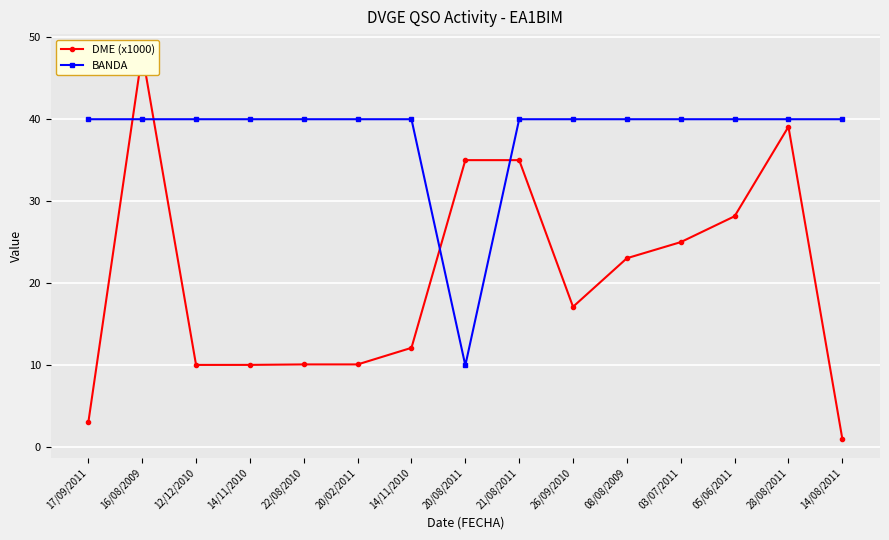

True or false: DME (x1000) has a value of 16.3 at 20/02/2011.

False